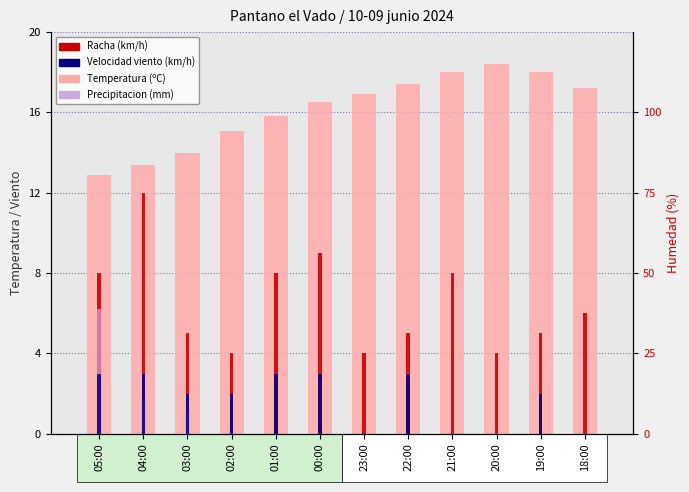

How many groups of bars are there?

12